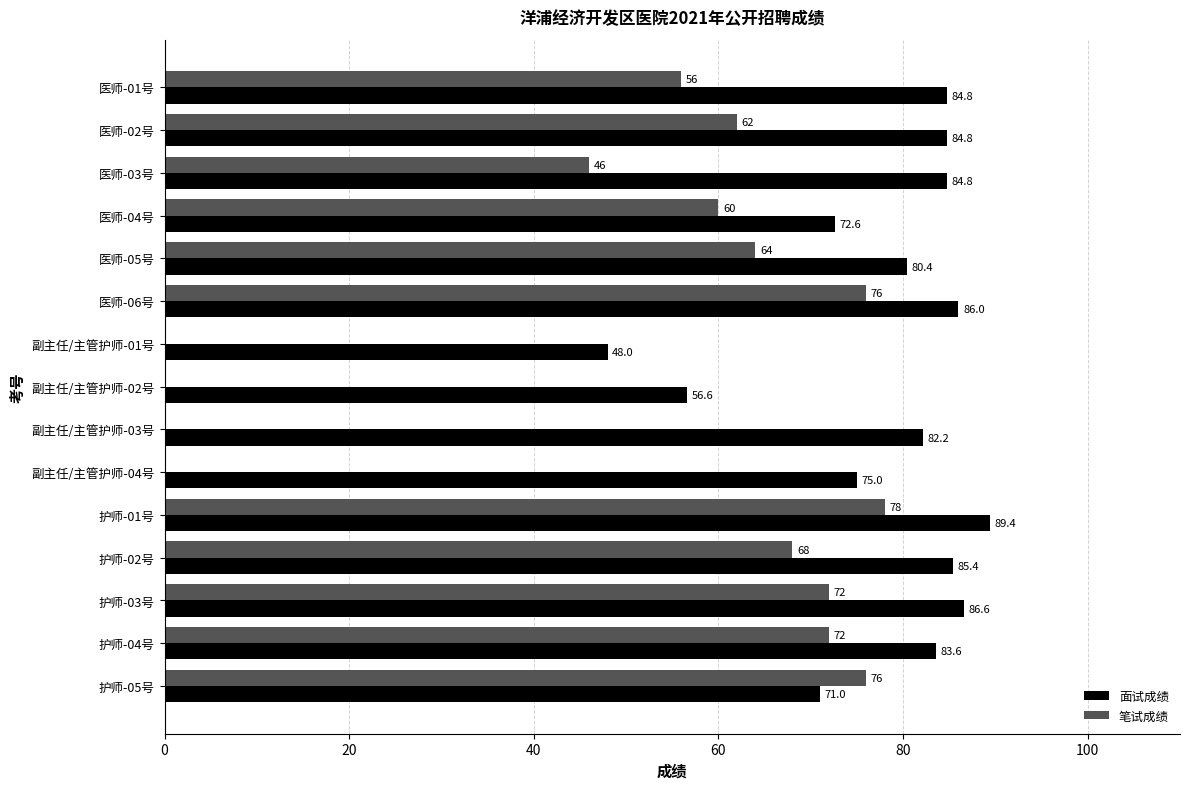

What is the sum of all 笔试成绩 values?

730.0